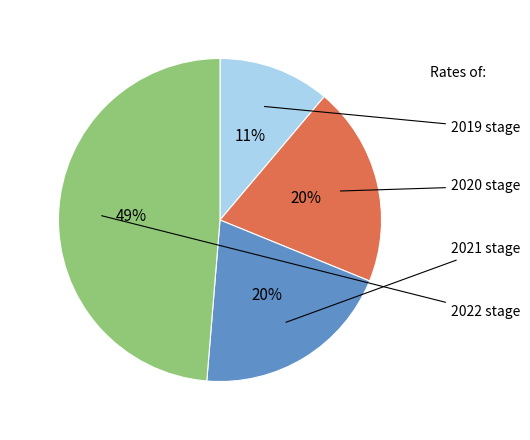

Combined, do 2021 and 2020 account for over 50%?

No